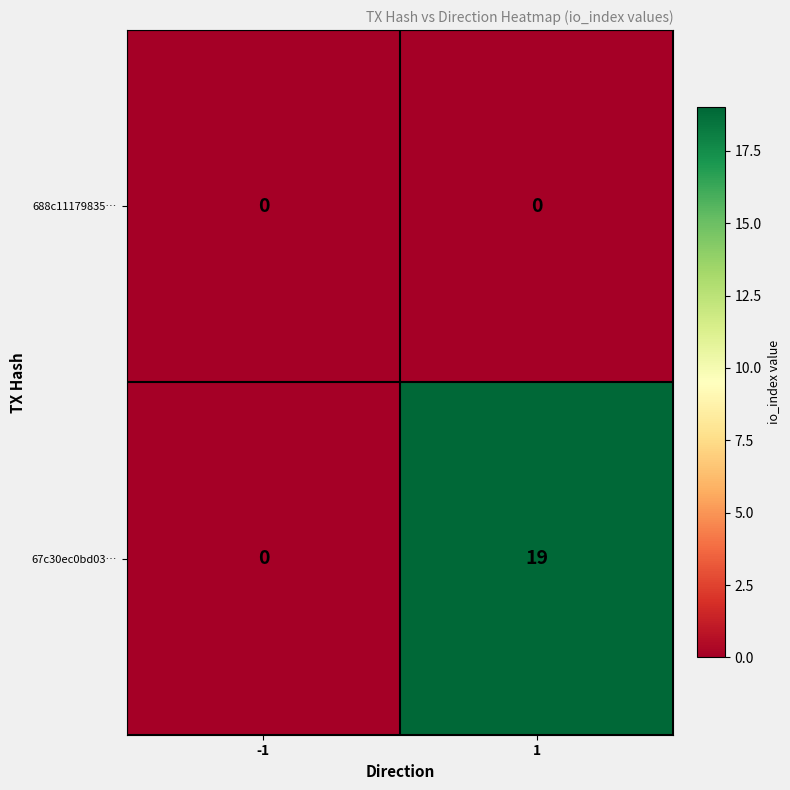

List the series in order of their overall mean, highest first.

67c30ec0bd03…, 688c11179835…